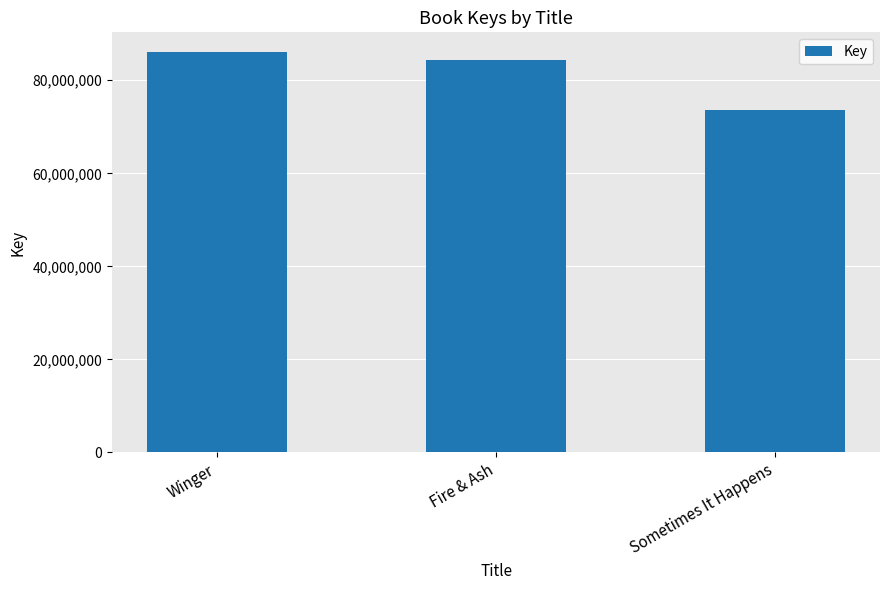

The chart shows a value of 112492617 at Winger. True or false?

False